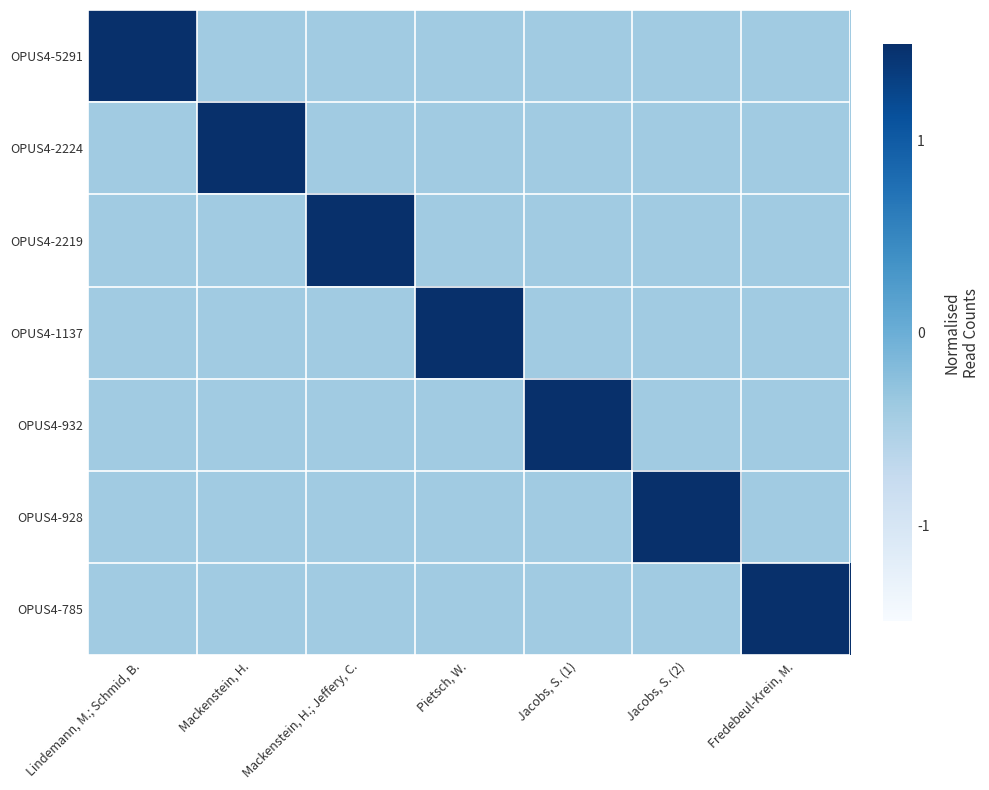

What is the difference between the highest and lowest values at Mackenstein, H.; Jeffery, C.?

2.9